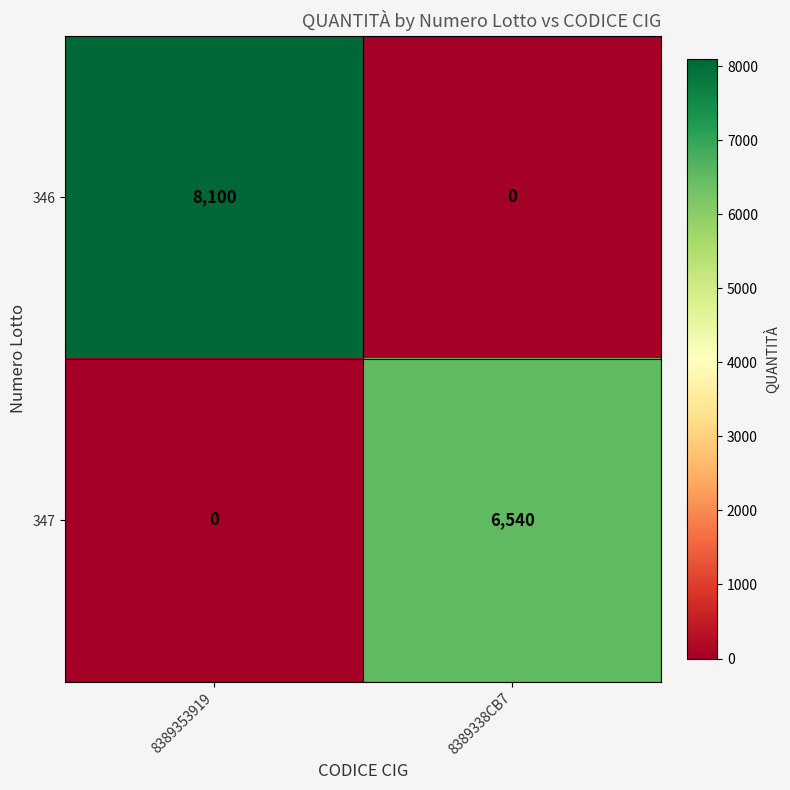

Between 8389353919 and 8389338CB7, which series saw the biggest shift?

346